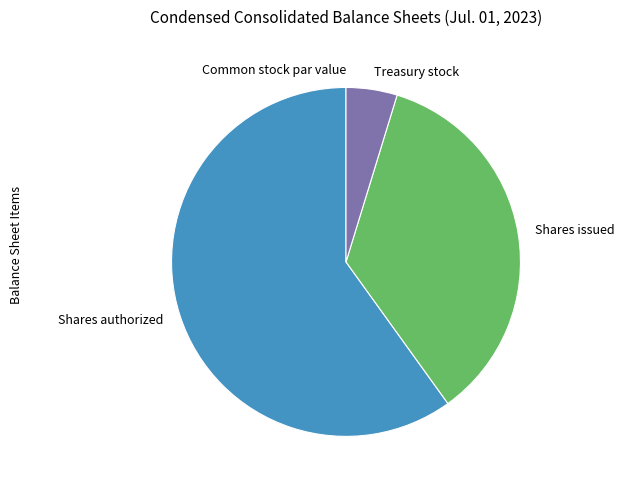

Combined, do Shares issued and Shares authorized account for over 50%?

Yes